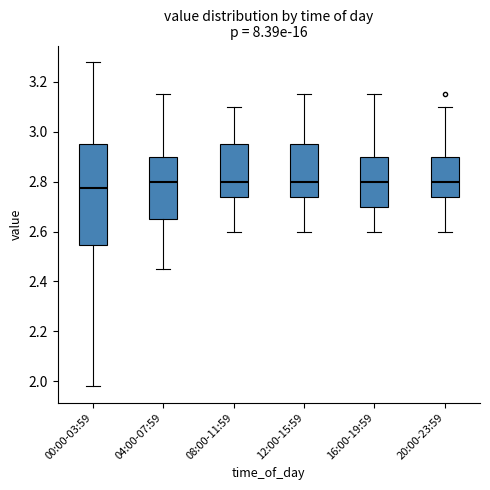

Reading left to right, transcribe this box plot: for each box, give where its median line is, the range the box spans, and where its two whiskers end, as read against the y-axis. The values are not printed on the chart, so give them approximately, as read against the axis.

00:00-03:59: median 2.78, box 2.54 to 2.96, whiskers 1.98 to 3.28
04:00-07:59: median 2.80, box 2.66 to 2.90, whiskers 2.46 to 3.16
08:00-11:59: median 2.80, box 2.74 to 2.96, whiskers 2.60 to 3.10
12:00-15:59: median 2.80, box 2.74 to 2.96, whiskers 2.60 to 3.16
16:00-19:59: median 2.80, box 2.70 to 2.90, whiskers 2.60 to 3.16
20:00-23:59: median 2.80, box 2.74 to 2.90, whiskers 2.60 to 3.10